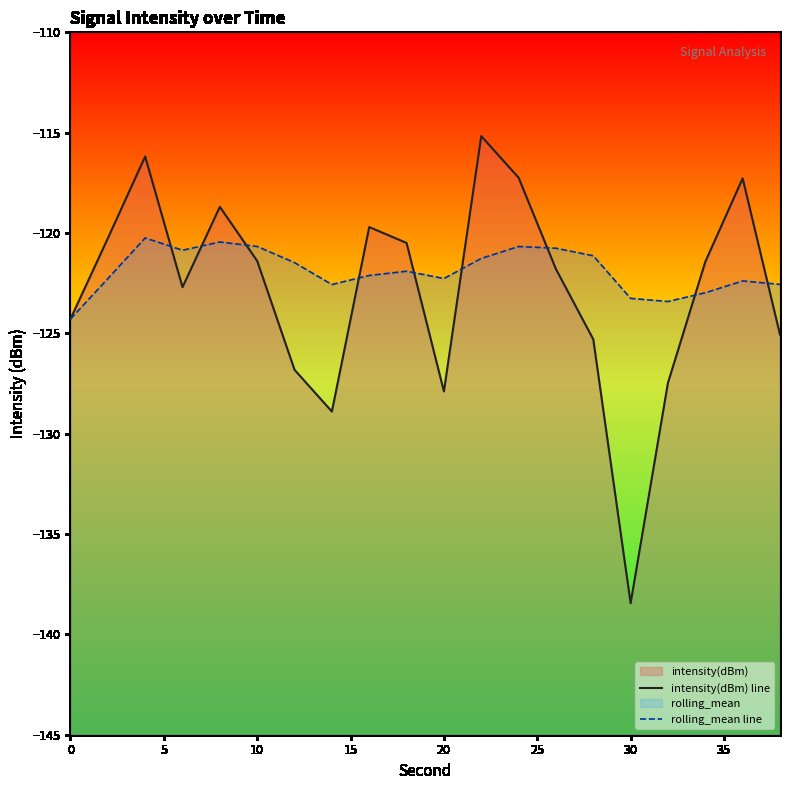

Which series ends up on top after the final intersection of intensity(dBm) line and rolling_mean line?

rolling_mean line